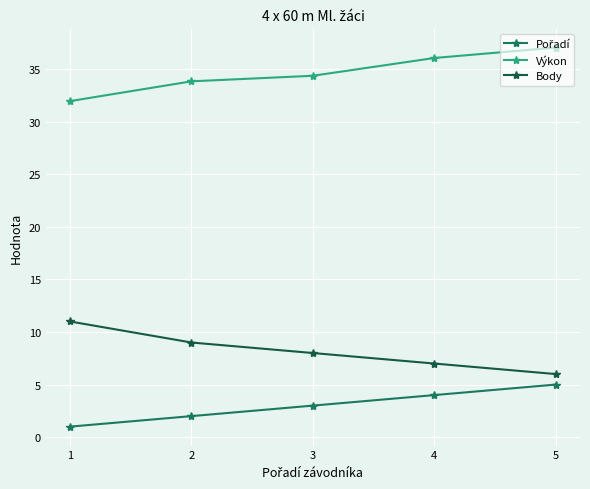

What is the minimum value for Body?

6.0